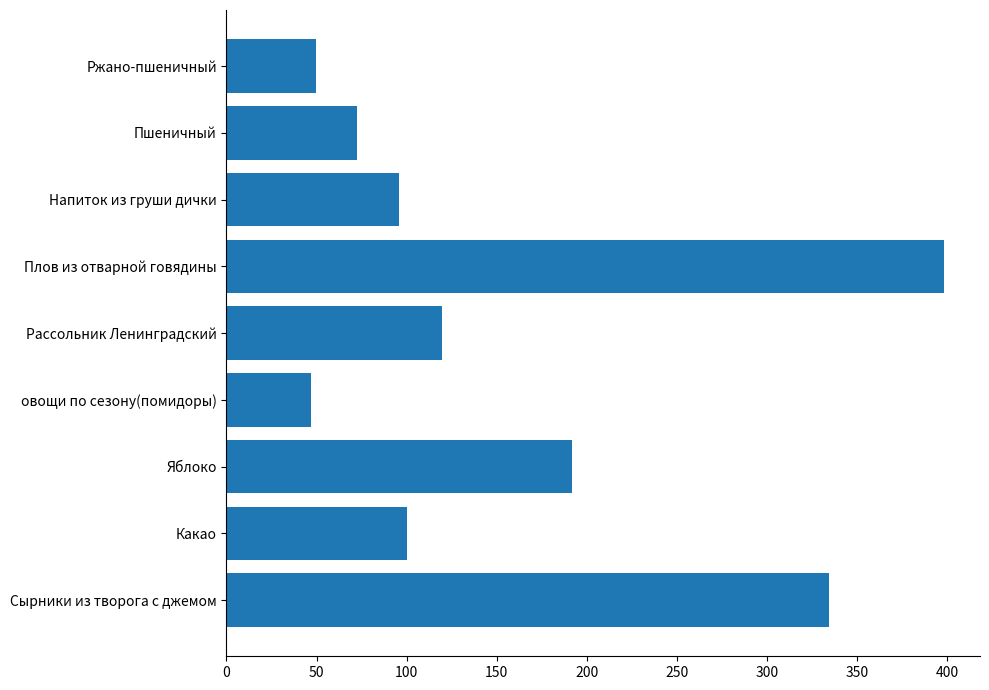

Which category has the highest value across all series?

Плов из отварной говядины